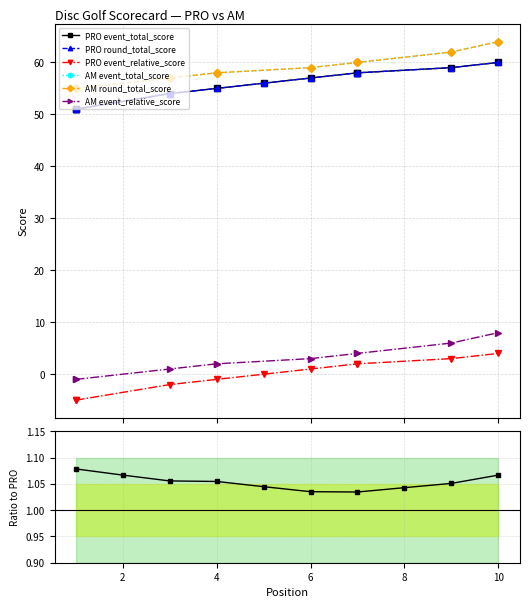

What is the average value of the AM event_relative_score series?

3